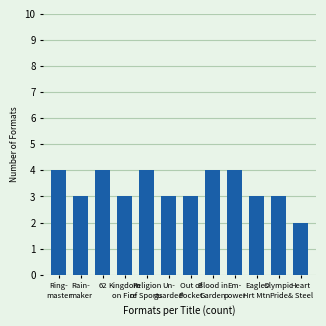

What is the greatest value displayed?

4